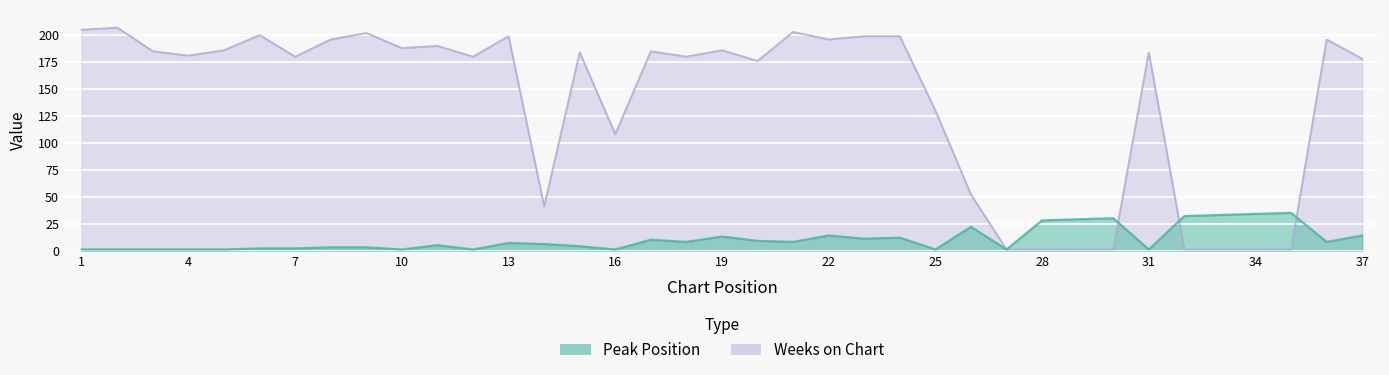

Where do Peak Position and Weeks on Chart first cross each other?

30 and 31